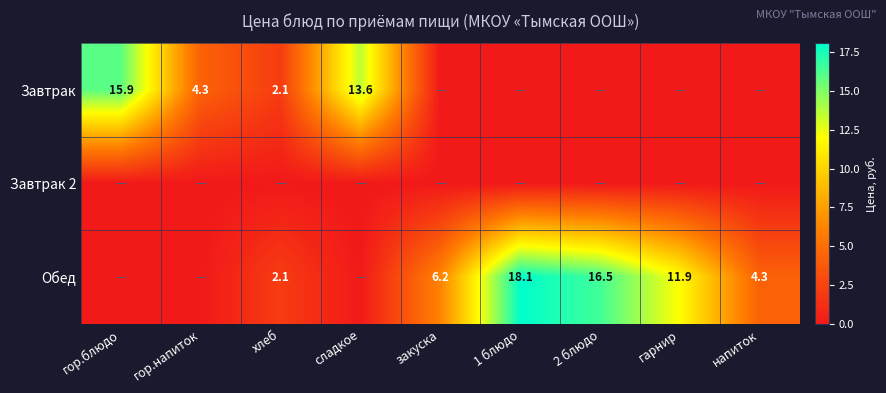

What is the difference between the highest and lowest values at 2 блюдо?

16.5